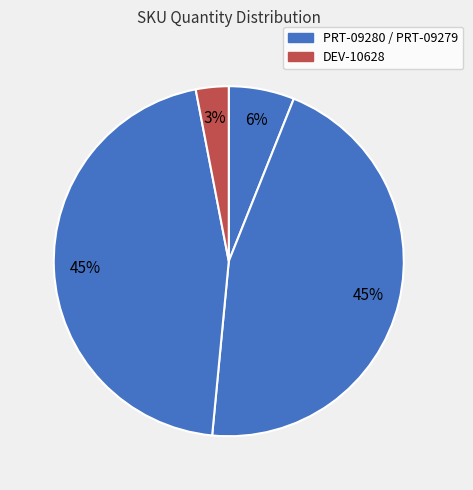

Count the number of slices in the pie.

4